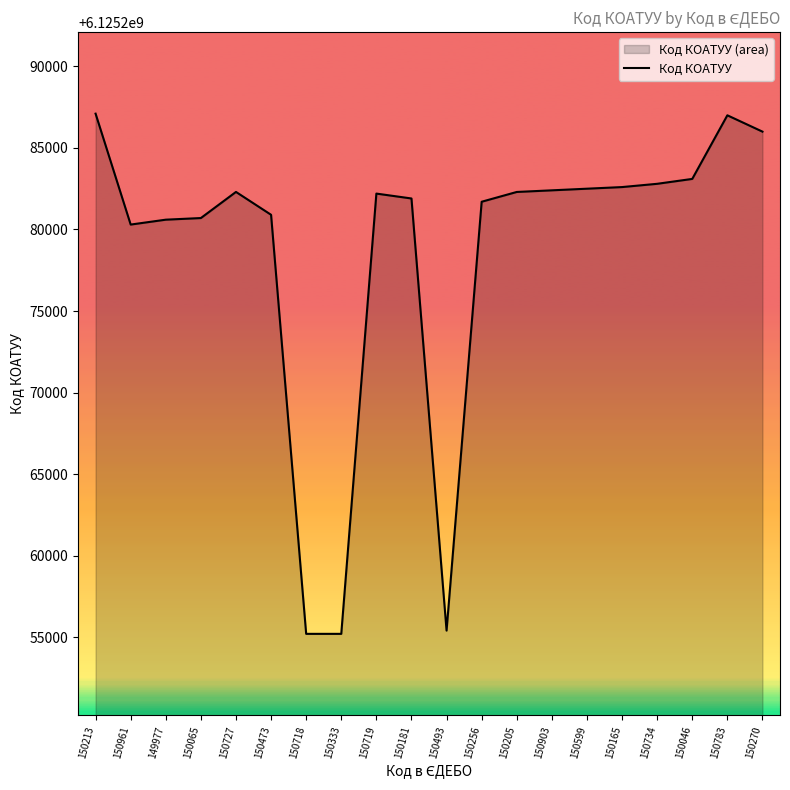

What is the difference between the maximum and minimum values?

31903